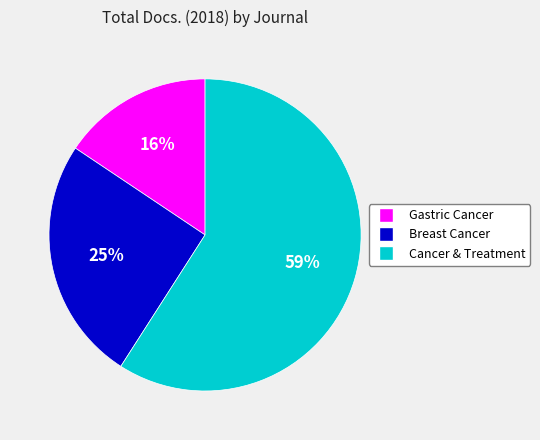

Which slice is the largest?

Cancer & Treatment